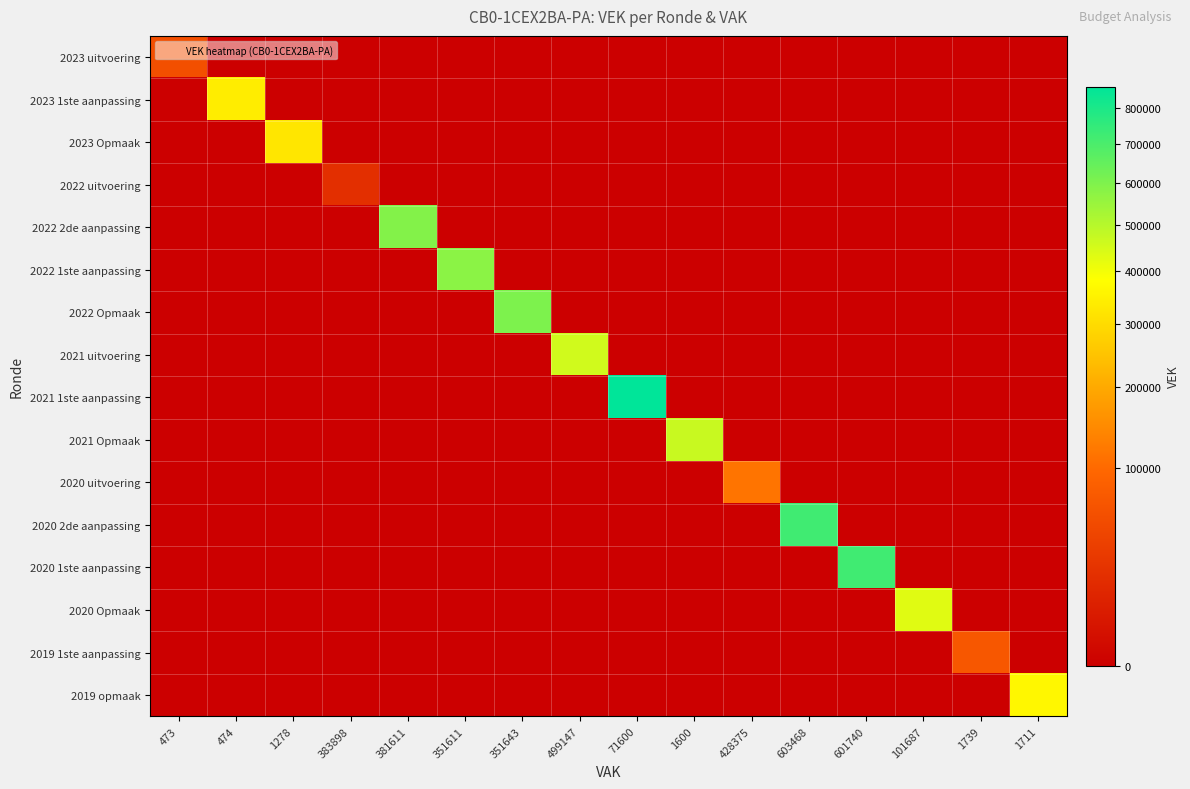

Reading left to right, extract all data points from this chart.

2023 uitvoering: 473=57854	474=0	1278=0	383898=0	381611=0	351611=0	351643=0	499147=0	71600=0	1600=0	428375=0	603468=0	601740=0	101687=0	1739=0	1711=0
2023 1ste aanpassing: 473=0	474=339106	1278=0	383898=0	381611=0	351611=0	351643=0	499147=0	71600=0	1600=0	428375=0	603468=0	601740=0	101687=0	1739=0	1711=0
2023 Opmaak: 473=0	474=0	1278=322410	383898=0	381611=0	351611=0	351643=0	499147=0	71600=0	1600=0	428375=0	603468=0	601740=0	101687=0	1739=0	1711=0
2022 uitvoering: 473=0	474=0	1278=0	383898=21419	381611=0	351611=0	351643=0	499147=0	71600=0	1600=0	428375=0	603468=0	601740=0	101687=0	1739=0	1711=0
2022 2de aanpassing: 473=0	474=0	1278=0	383898=0	381611=590361	351611=0	351643=0	499147=0	71600=0	1600=0	428375=0	603468=0	601740=0	101687=0	1739=0	1711=0
2022 1ste aanpassing: 473=0	474=0	1278=0	383898=0	381611=0	351611=575361	351643=0	499147=0	71600=0	1600=0	428375=0	603468=0	601740=0	101687=0	1739=0	1711=0
2022 Opmaak: 473=0	474=0	1278=0	383898=0	381611=0	351611=0	351643=602645	499147=0	71600=0	1600=0	428375=0	603468=0	601740=0	101687=0	1739=0	1711=0
2021 uitvoering: 473=0	474=0	1278=0	383898=0	381611=0	351611=0	351643=0	499147=455427	71600=0	1600=0	428375=0	603468=0	601740=0	101687=0	1739=0	1711=0
2021 1ste aanpassing: 473=0	474=0	1278=0	383898=0	381611=0	351611=0	351643=0	499147=0	71600=862425	1600=0	428375=0	603468=0	601740=0	101687=0	1739=0	1711=0
2021 Opmaak: 473=0	474=0	1278=0	383898=0	381611=0	351611=0	351643=0	499147=0	71600=0	1600=469375	428375=0	603468=0	601740=0	101687=0	1739=0	1711=0
2020 uitvoering: 473=0	474=0	1278=0	383898=0	381611=0	351611=0	351643=0	499147=0	71600=0	1600=0	428375=114422	603468=0	601740=0	101687=0	1739=0	1711=0
2020 2de aanpassing: 473=0	474=0	1278=0	383898=0	381611=0	351611=0	351643=0	499147=0	71600=0	1600=0	428375=0	603468=722015	601740=0	101687=0	1739=0	1711=0
2020 1ste aanpassing: 473=0	474=0	1278=0	383898=0	381611=0	351611=0	351643=0	499147=0	71600=0	1600=0	428375=0	603468=0	601740=722015	101687=0	1739=0	1711=0
2020 Opmaak: 473=0	474=0	1278=0	383898=0	381611=0	351611=0	351643=0	499147=0	71600=0	1600=0	428375=0	603468=0	601740=0	101687=430737	1739=0	1711=0
2019 1ste aanpassing: 473=0	474=0	1278=0	383898=0	381611=0	351611=0	351643=0	499147=0	71600=0	1600=0	428375=0	603468=0	601740=0	101687=0	1739=71089	1711=0
2019 opmaak: 473=0	474=0	1278=0	383898=0	381611=0	351611=0	351643=0	499147=0	71600=0	1600=0	428375=0	603468=0	601740=0	101687=0	1739=0	1711=364211